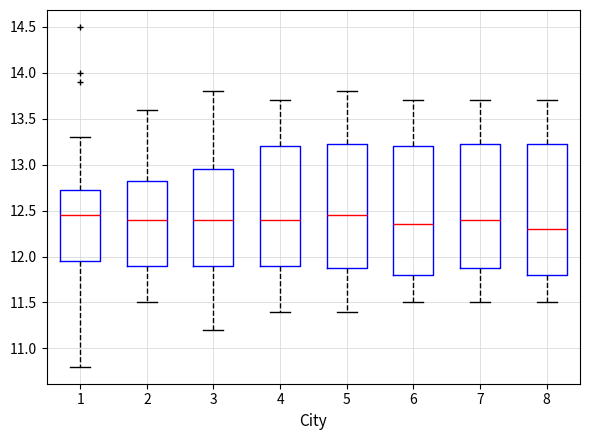

Reading left to right, read every box against the y-axis: the position of its median line, the range the box covers, and the ends of its whiskers. The values are not printed on the chart, so give them approximately, as read against the axis.

1: median 12.45, box 11.95 to 12.75, whiskers 10.80 to 13.30
2: median 12.40, box 11.90 to 12.85, whiskers 11.50 to 13.60
3: median 12.40, box 11.90 to 12.95, whiskers 11.20 to 13.80
4: median 12.40, box 11.90 to 13.20, whiskers 11.40 to 13.70
5: median 12.45, box 11.90 to 13.25, whiskers 11.40 to 13.80
6: median 12.35, box 11.80 to 13.20, whiskers 11.50 to 13.70
7: median 12.40, box 11.90 to 13.25, whiskers 11.50 to 13.70
8: median 12.30, box 11.80 to 13.25, whiskers 11.50 to 13.70